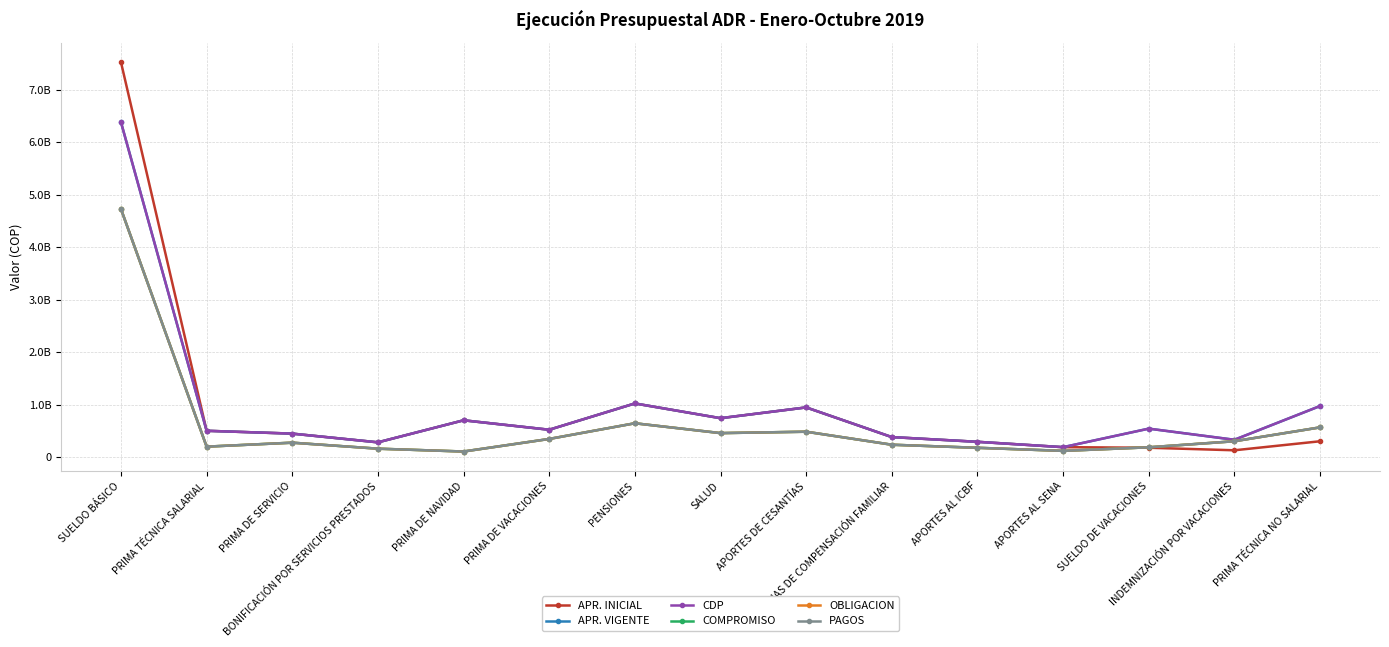

What is the minimum value for OBLIGACION?

105027172